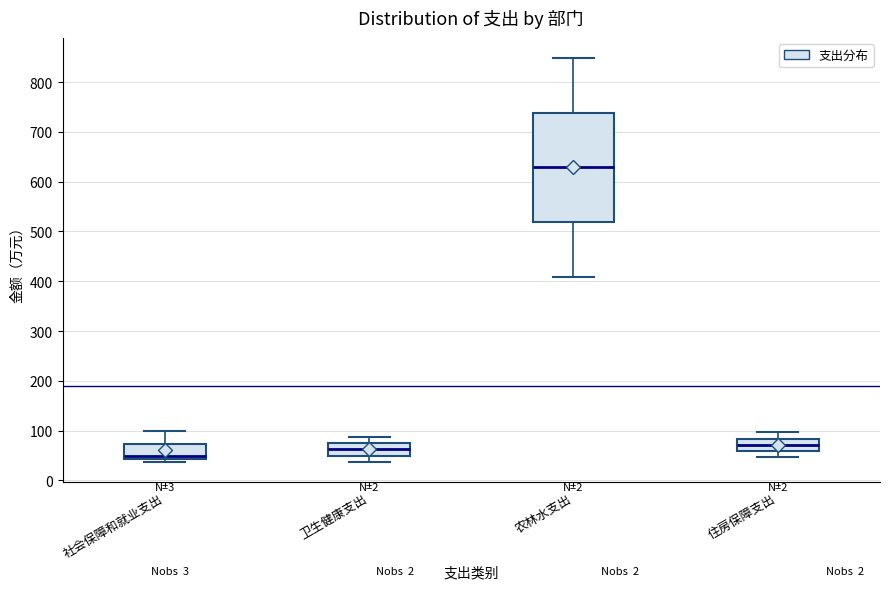

Reading left to right, read every box against the y-axis: the position of its median line, the range the box covers, and the ends of its whiskers. The values are not printed on the chart, so give them approximately, as read against the axis.

社会保障和就业支出: median 50, box 40 to 70, whiskers 40 (just below the box's lower edge) to 100
卫生健康支出: median 60, box 50 to 80, whiskers 40 to 90
农林水支出: median 630, box 520 to 740, whiskers 410 to 850
住房保障支出: median 70, box 60 to 80, whiskers 50 to 100